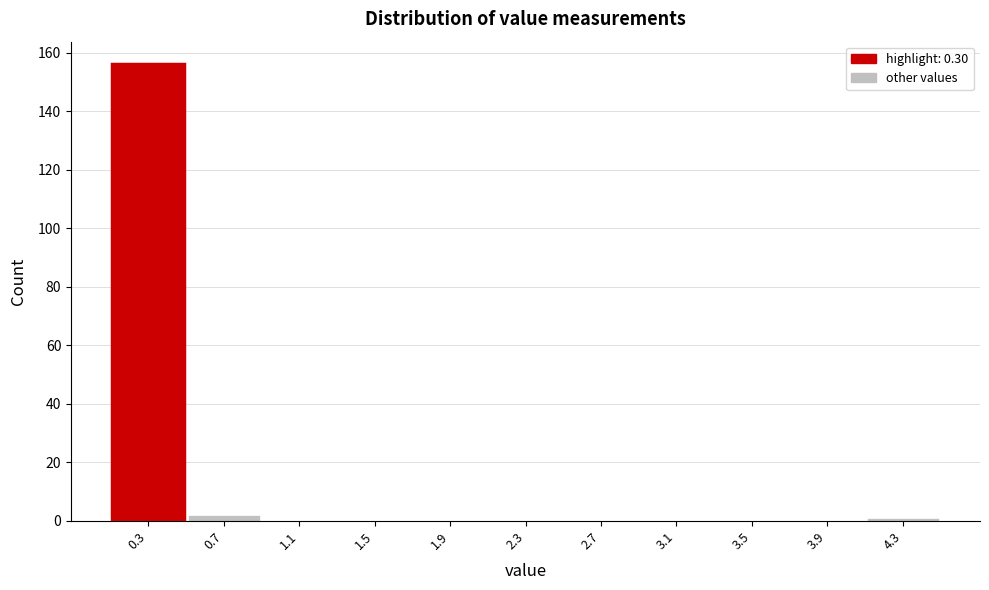

Reading left to right, list all the values displayed in this chart.

0.3=156	0.7=2	1.1=0	1.5=0	1.9=0	2.3=0	2.7=0	3.1=0	3.5=0	3.9=0	4.3=1